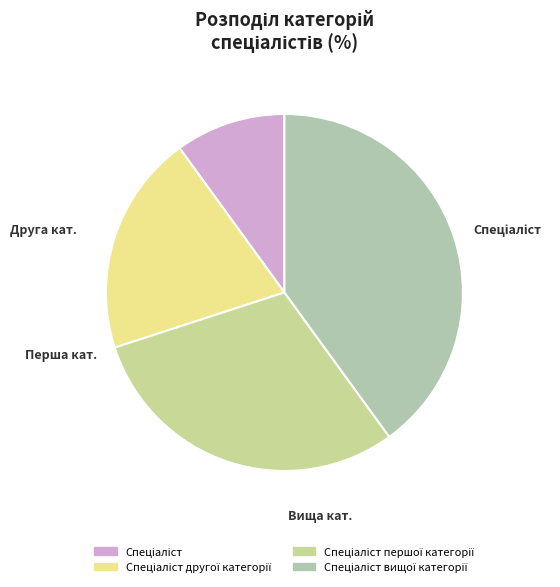

Between Спеціаліст другої категорії and Спеціаліст вищої категорії, which is larger?

Спеціаліст вищої категорії